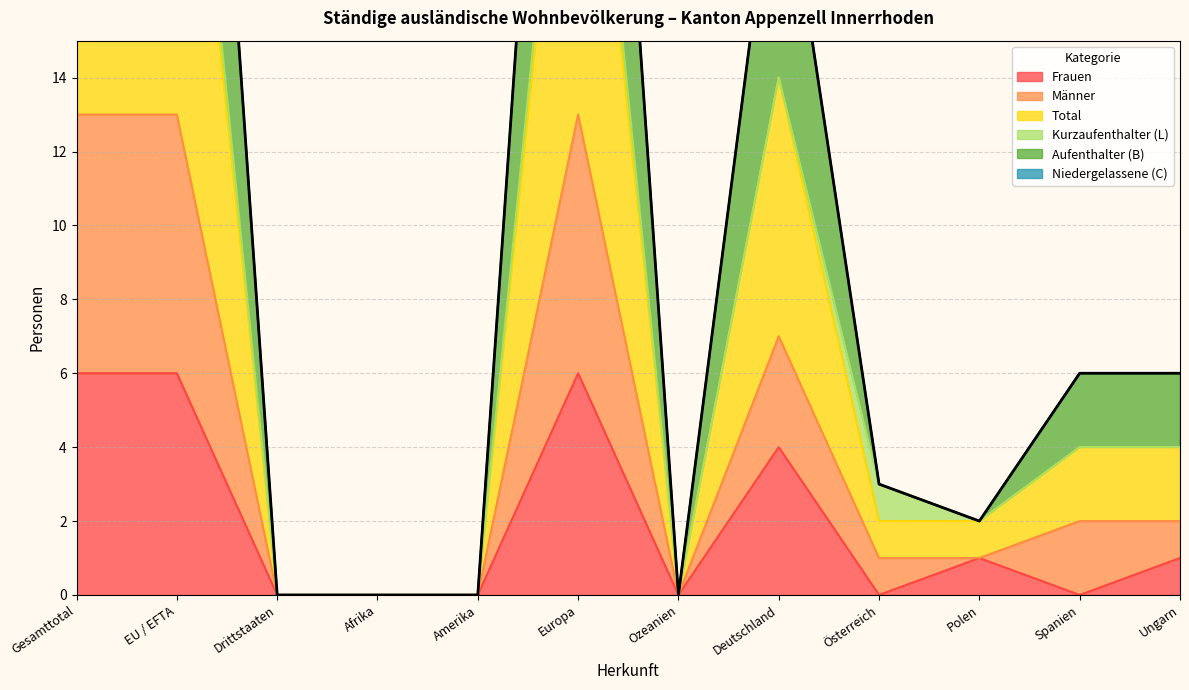

Between Drittstaaten and Ungarn, which is larger?

Ungarn